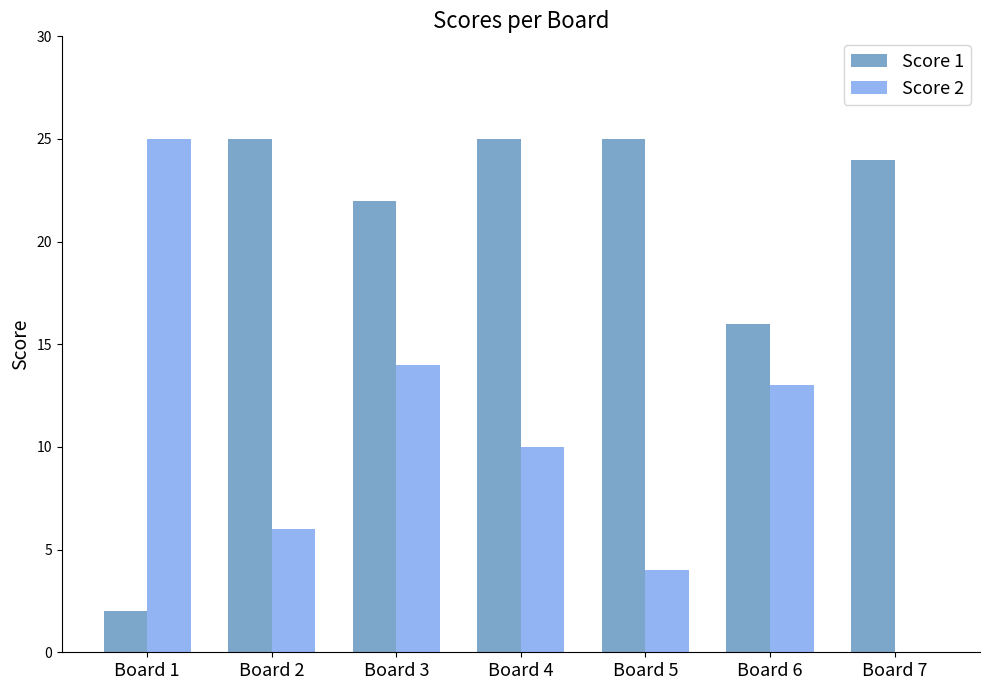

What is the maximum value shown in the chart?

25